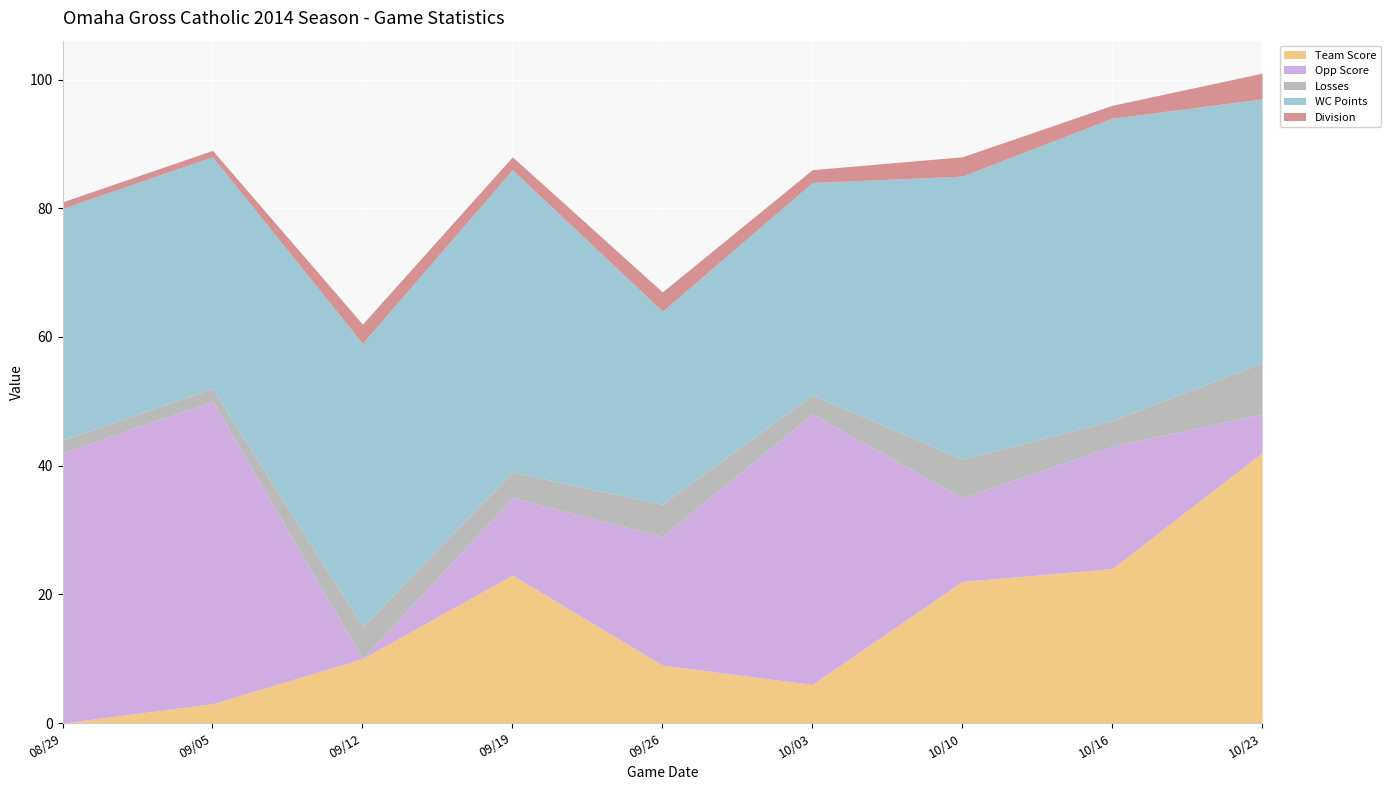

Reading left to right, list all the values displayed in this chart.

Team Score: 0	3	10	23	9	6	22	24	42
Opp Score: 42	47	0	12	20	42	13	19	6
Losses: 2	2	5	4	5	3	6	4	8
WC Points: 36	36	44	47	30	33	44	47	41
Division: 1	1	3	2	3	2	3	2	4